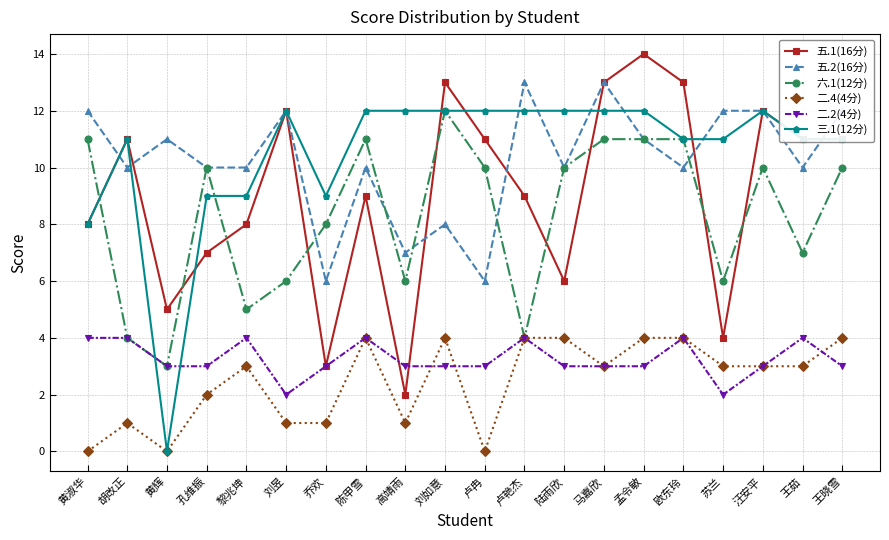

Is the value of 六.1(12分) at 孔维振 greater than the value of 二.4(4分) at 刘如意?

Yes